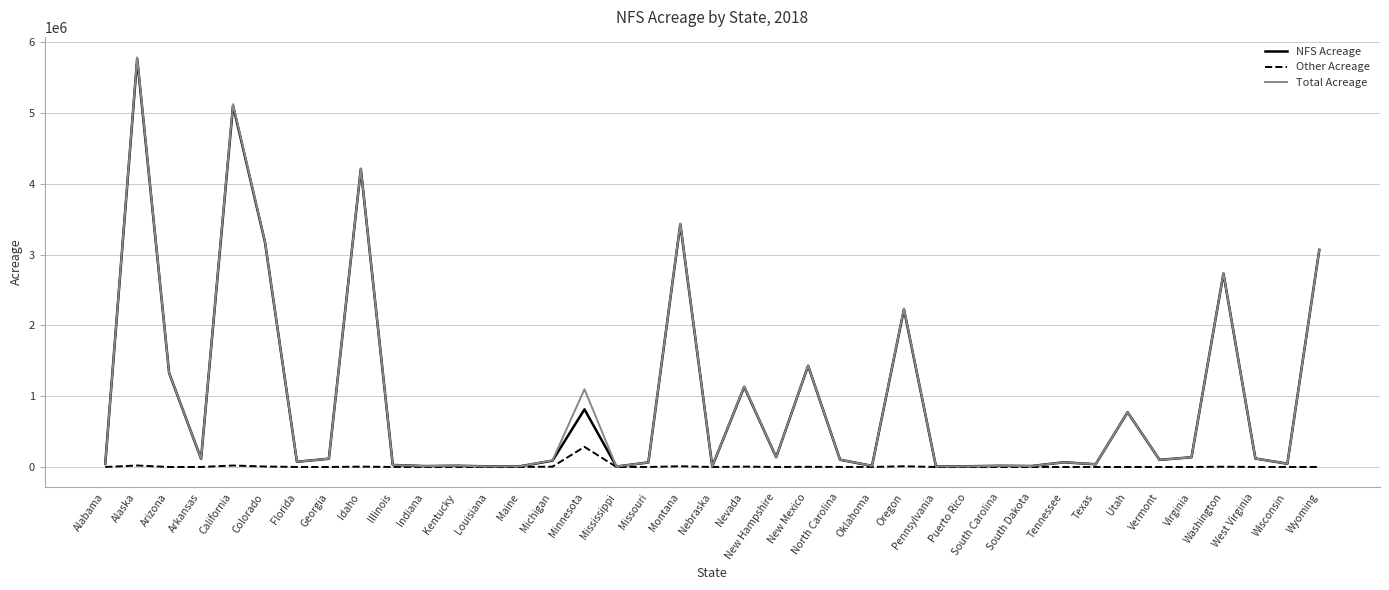

What is the spread (max minus min) of values at Vermont?

100872